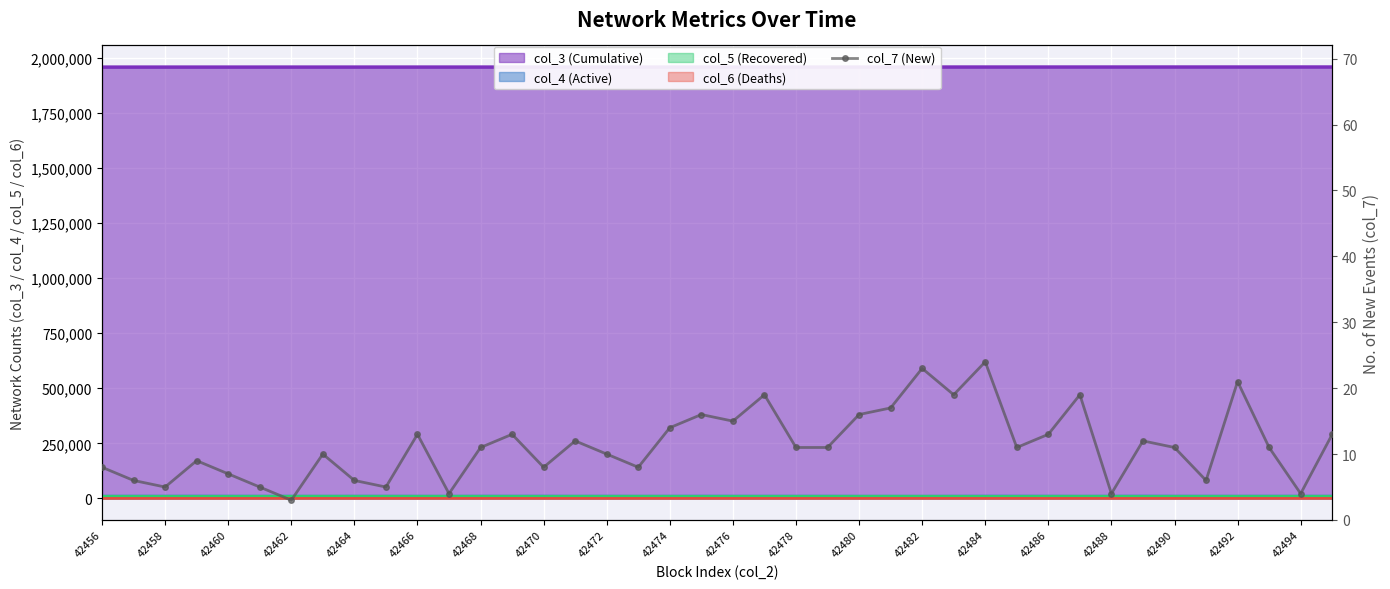

Which label corresponds to the smallest value in the chart?

42462